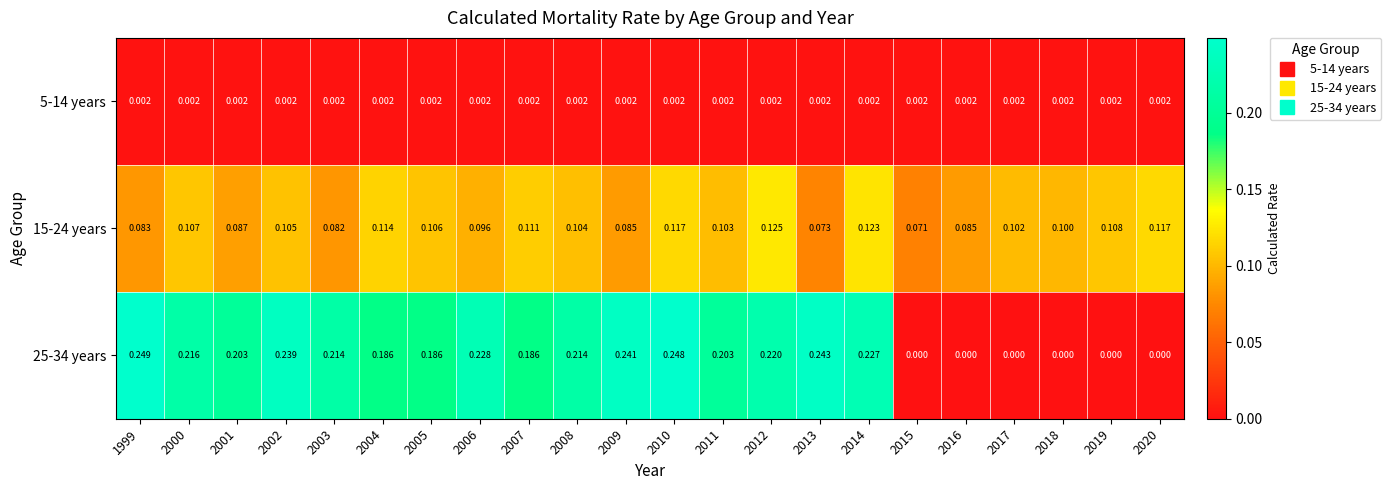

Rank the series by their maximum value, from lowest to highest.

5-14 years, 15-24 years, 25-34 years